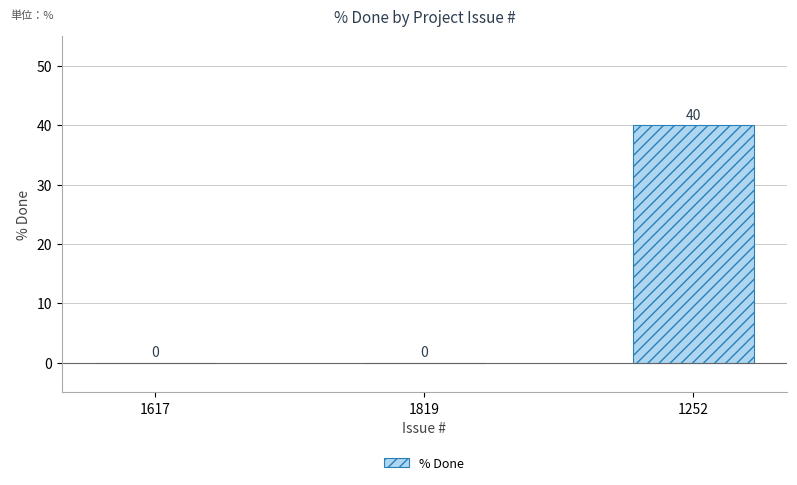

At which category does the chart reach its peak across all series?

1252